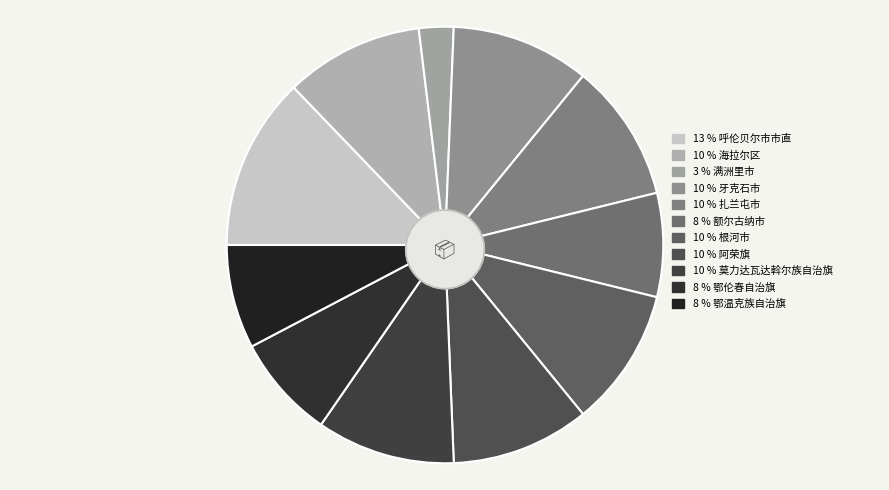

How many slices are in this pie chart?

11